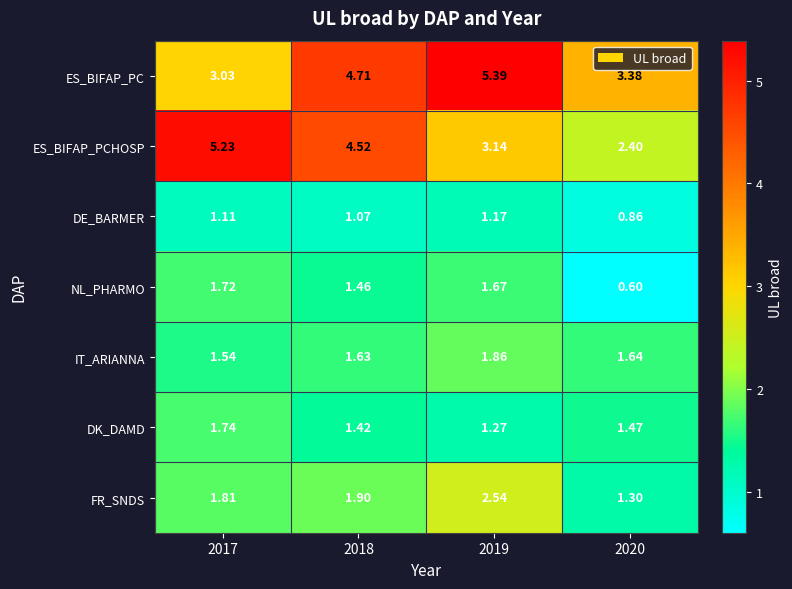

Rank the series by their maximum value, from highest to lowest.

ES_BIFAP_PC, ES_BIFAP_PCHOSP, FR_SNDS, IT_ARIANNA, DK_DAMD, NL_PHARMO, DE_BARMER